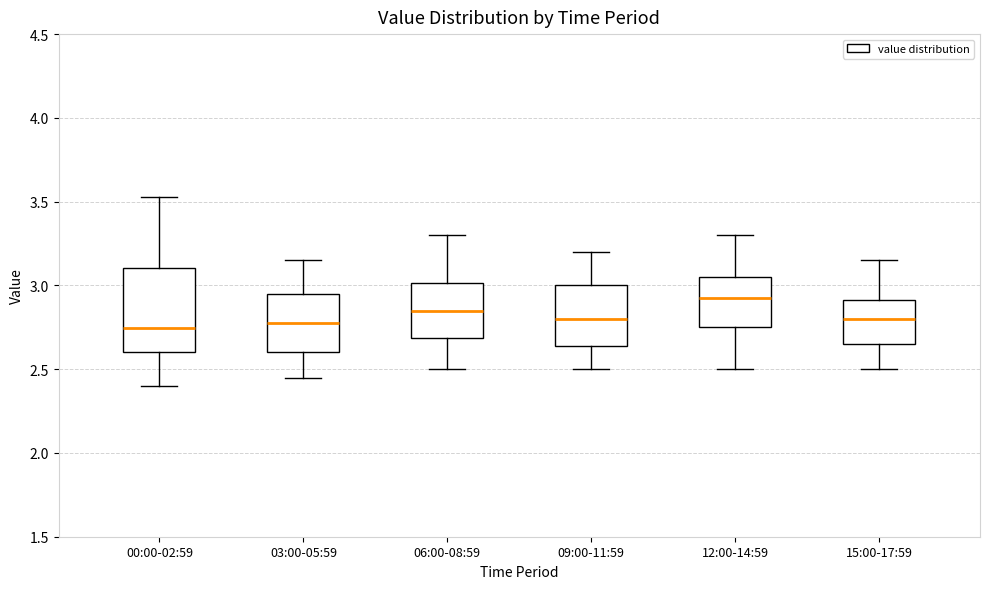

Reading left to right, read every box against the y-axis: the position of its median line, the range the box covers, and the ends of its whiskers. The values are not printed on the chart, so give them approximately, as read against the axis.

00:00-02:59: median 2.75, box 2.60 to 3.10, whiskers 2.40 to 3.55
03:00-05:59: median 2.80, box 2.60 to 2.95, whiskers 2.45 to 3.15
06:00-08:59: median 2.85, box 2.70 to 3.00, whiskers 2.50 to 3.30
09:00-11:59: median 2.80, box 2.65 to 3.00, whiskers 2.50 to 3.20
12:00-14:59: median 2.95, box 2.75 to 3.05, whiskers 2.50 to 3.30
15:00-17:59: median 2.80, box 2.65 to 2.90, whiskers 2.50 to 3.15